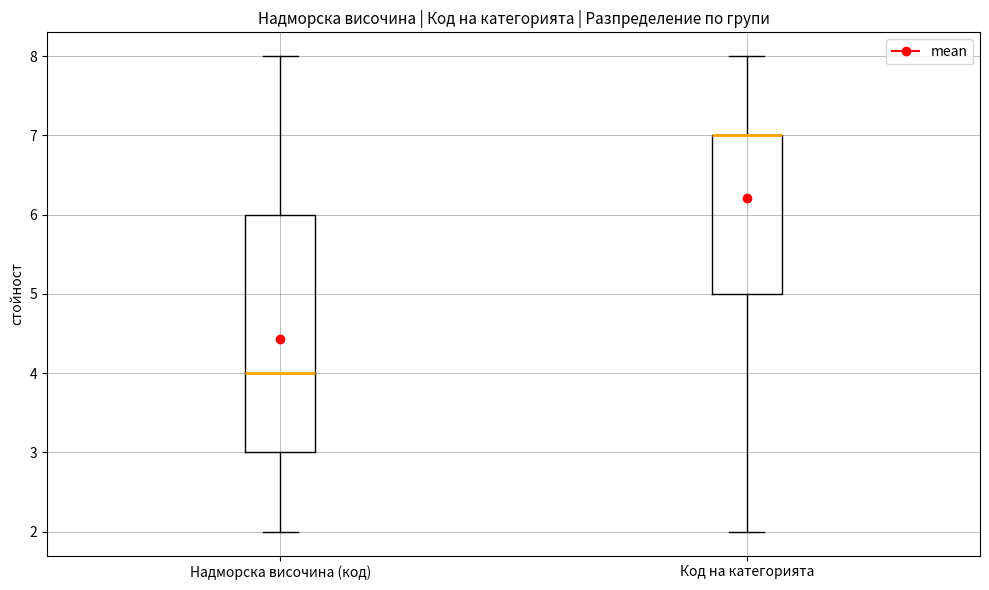

Reading left to right, transcribe this box plot: for each box, give where its median line is, the range the box spans, and where its two whiskers end, as read against the y-axis. The values are not printed on the chart, so give them approximately, as read against the axis.

Надморска височина (код): median 4, box 3 to 6, whiskers 2 to 8
Код на категорията: median 7 (drawn on the box's upper edge), box 5 to 7, whiskers 2 to 8